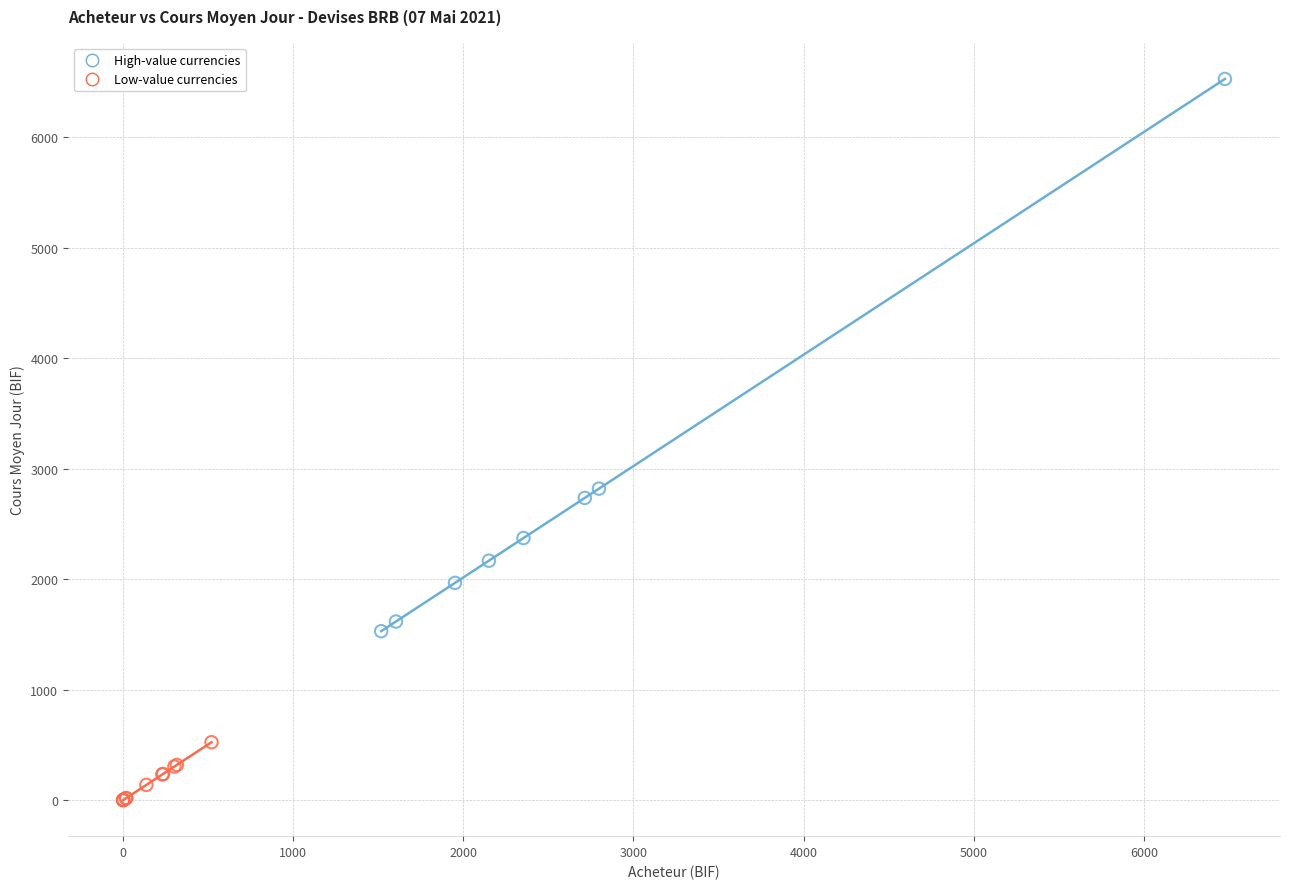

Which series reaches the minimum Y coordinate?

Low-value currencies